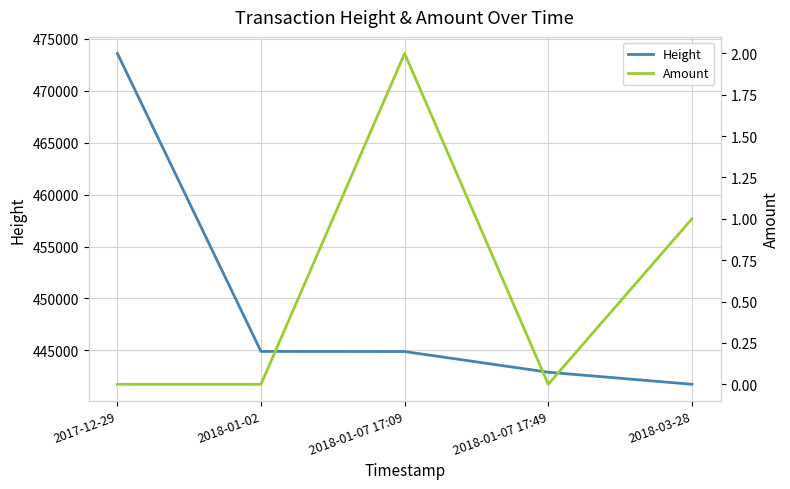

Reading left to right, extract all data points from this chart.

Height: 2017-12-29=473575	2018-01-02=444907	2018-01-07 17:09=444895	2018-01-07 17:49=442906	2018-03-28=441747
Amount: 2017-12-29=0	2018-01-02=0	2018-01-07 17:09=2	2018-01-07 17:49=0	2018-03-28=1